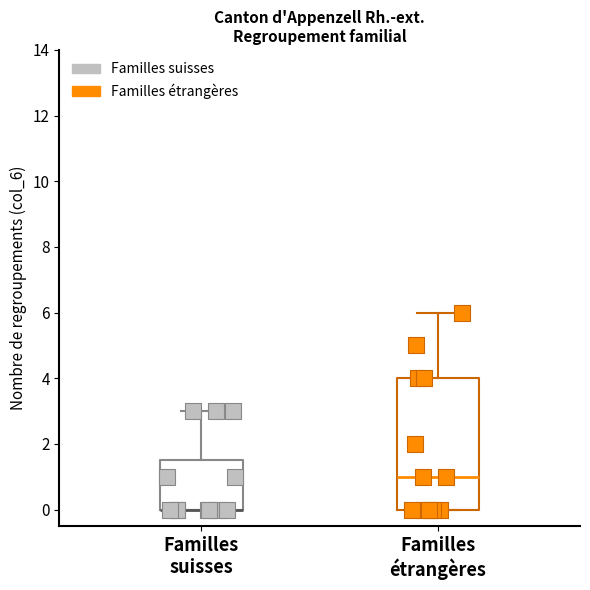

Reading left to right, read every box against the y-axis: the position of its median line, the range the box covers, and the ends of its whiskers. The values are not printed on the chart, so give them approximately, as read against the axis.

Familles suisses: median 0.0 (drawn on the box's lower edge), box 0.0 to 1.6, whiskers 0.0 to 3.0
Familles étrangères: median 1.0, box 0.0 to 4.0, whiskers 0.0 to 6.0